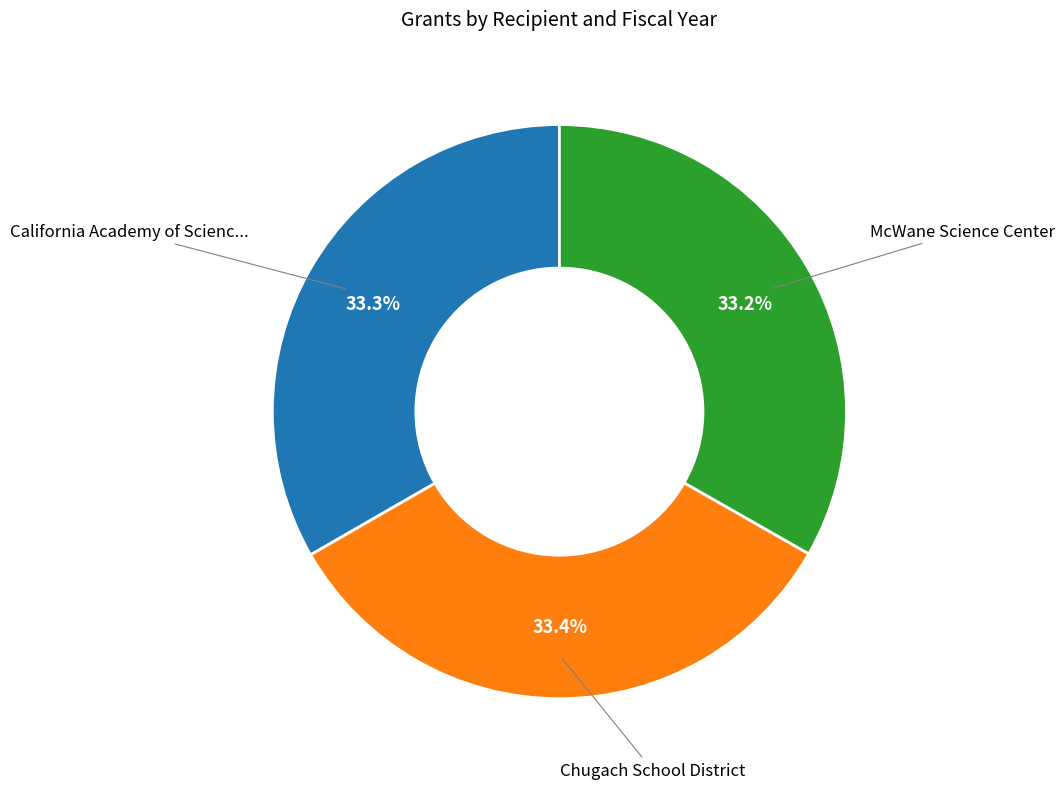

Does any single category account for the majority?

No